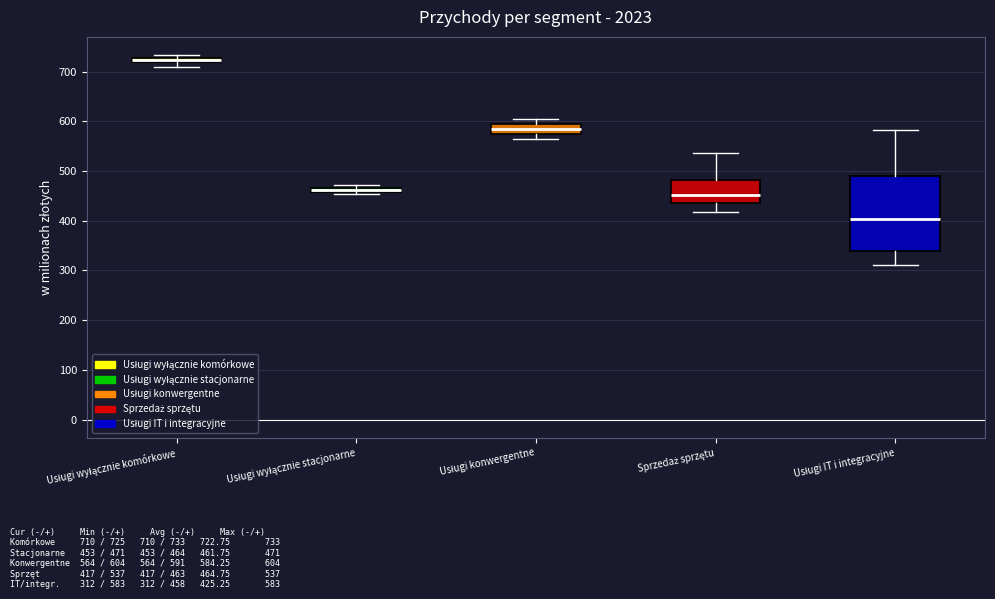

Which box is the tallest, from its lower edge to its upper edge?

Usługi IT i integracyjne